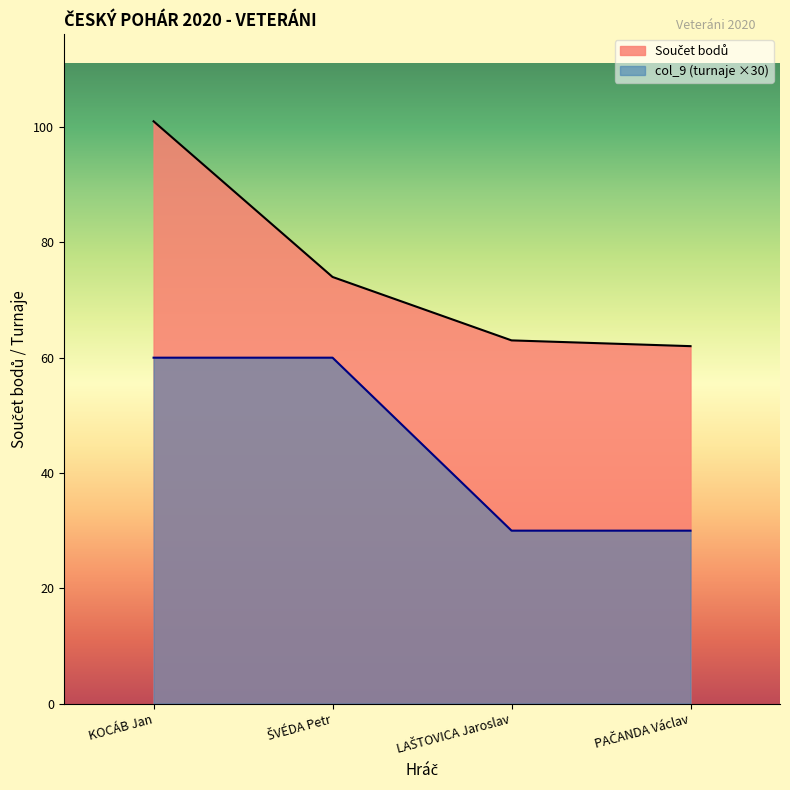

How many lines are shown in the chart?

2